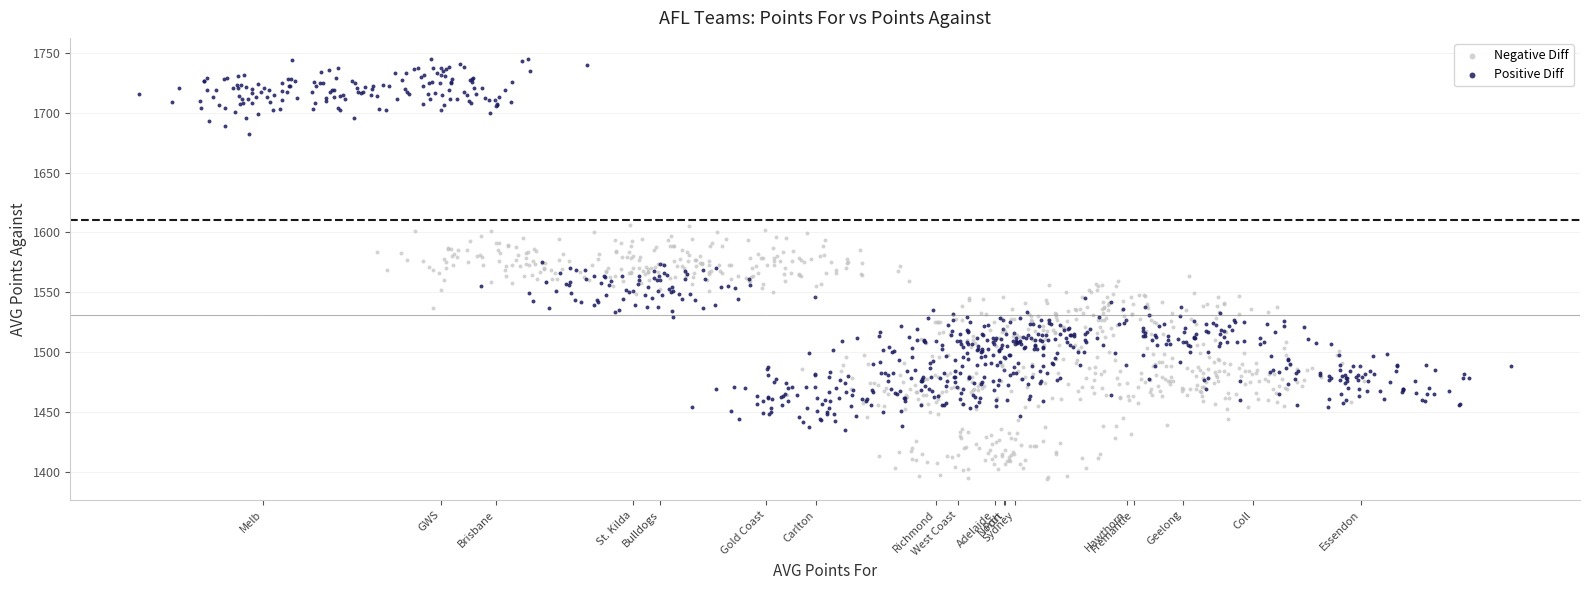

Which series has the widest spread of Y values?

Positive Diff